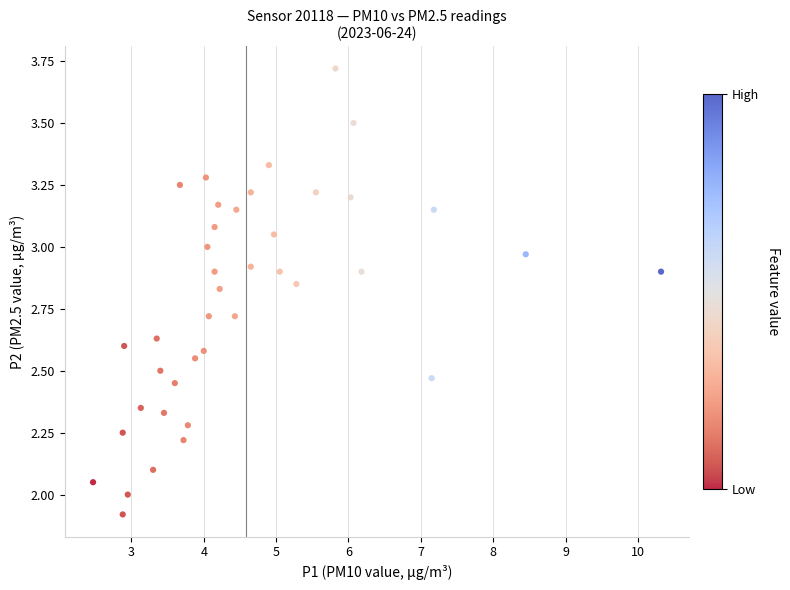

What is the range of Y values (max minus min)?

1.8